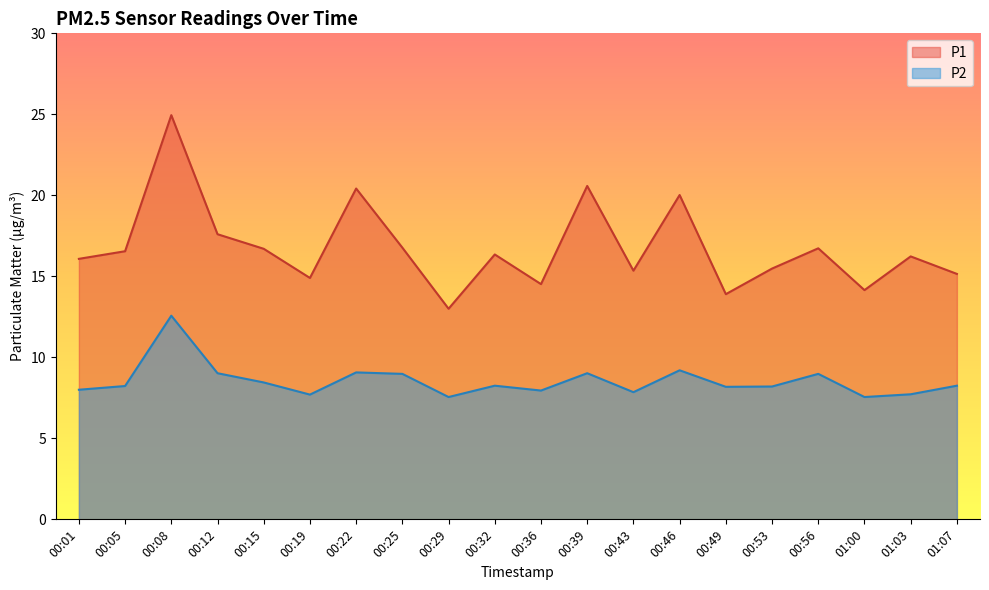

What are all the series names shown in the legend?

P1, P2